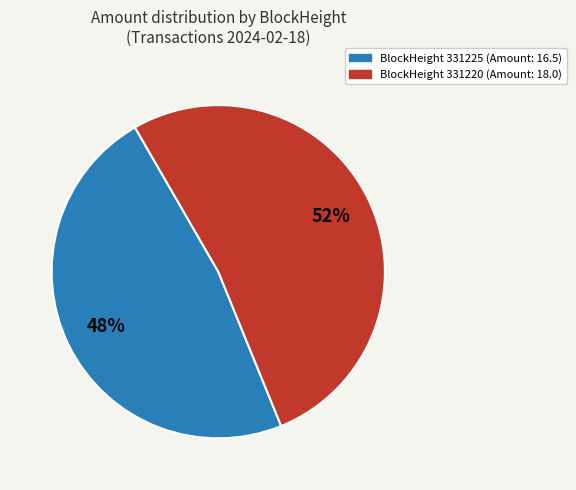

Is there any slice that represents more than half of the pie?

Yes